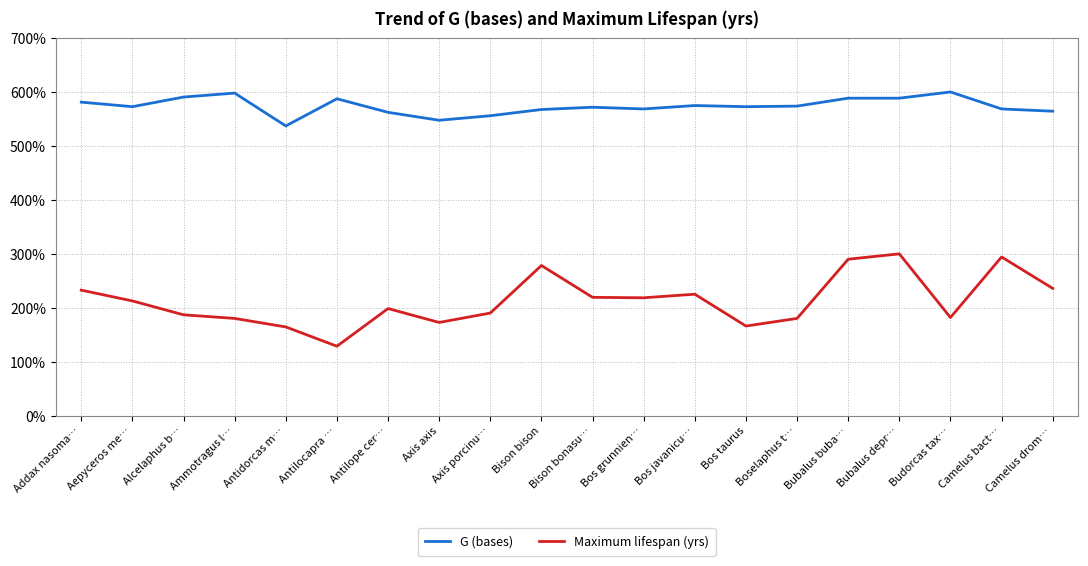

Is the value of G (bases) at Antilope cer… greater than the value of Maximum lifespan (yrs) at Bos grunnien…?

Yes